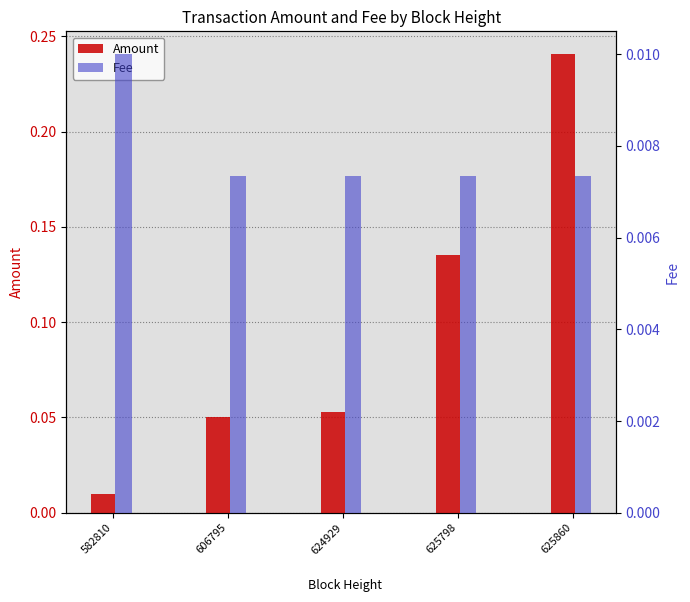

Is the value of Fee at 582810 greater than the value of Amount at 625798?

No